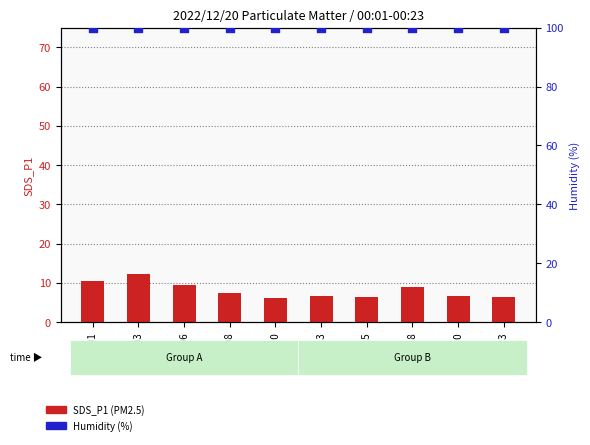

At how many categories does at least one series exceed 7?

10